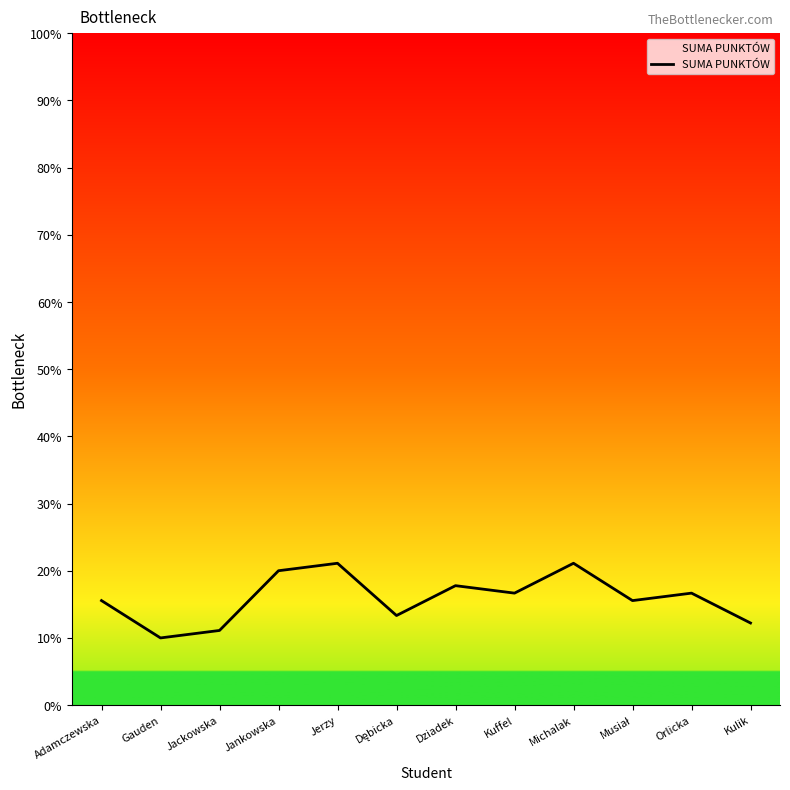

Read the value at Kulik.

12.2